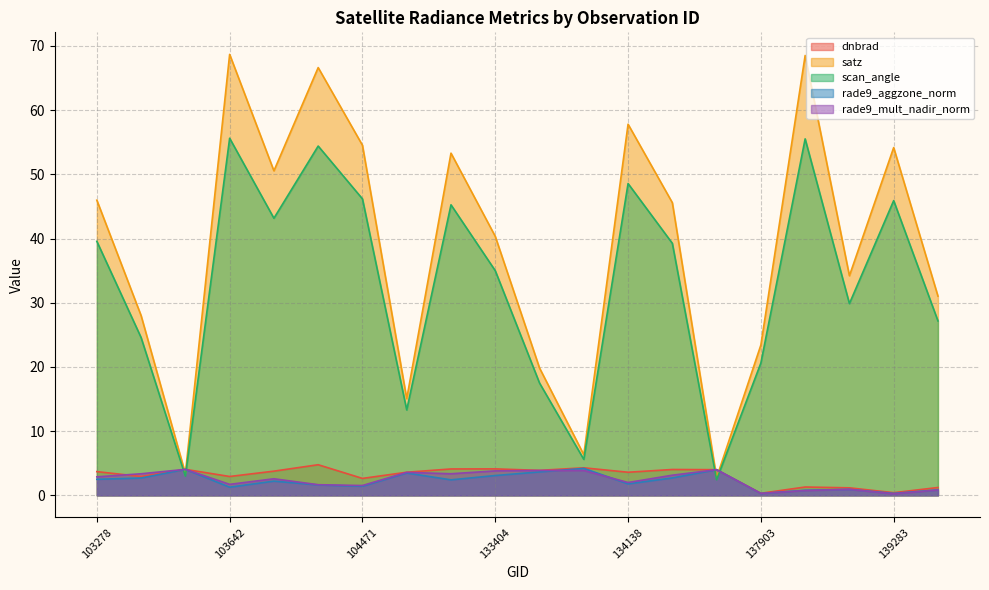

The value of satz at 103642 is 68.7. True or false?

True